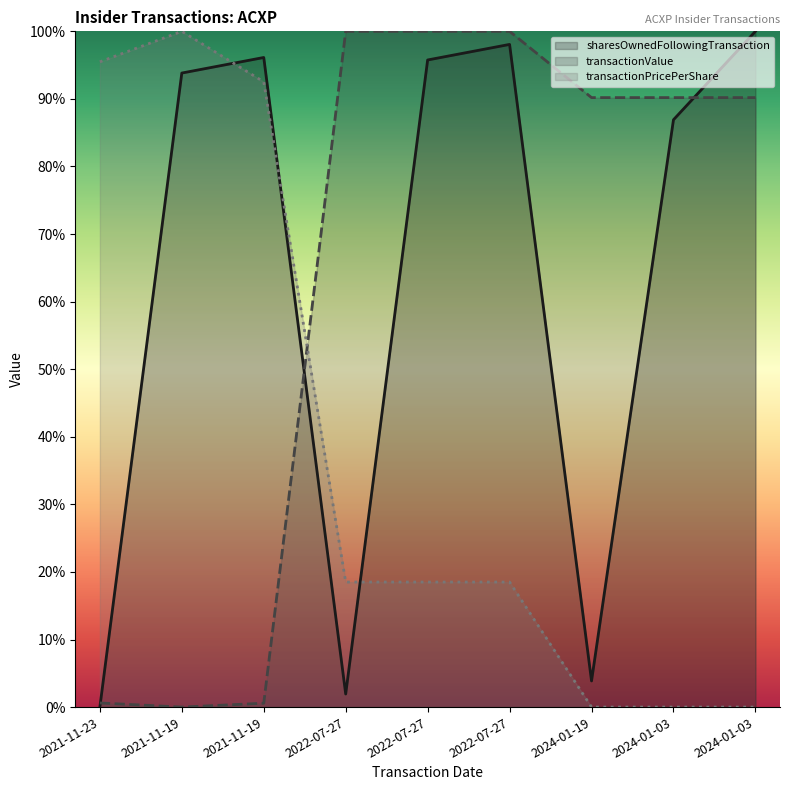

What is the difference between the highest and lowest values at 2024-01-19?

0.9